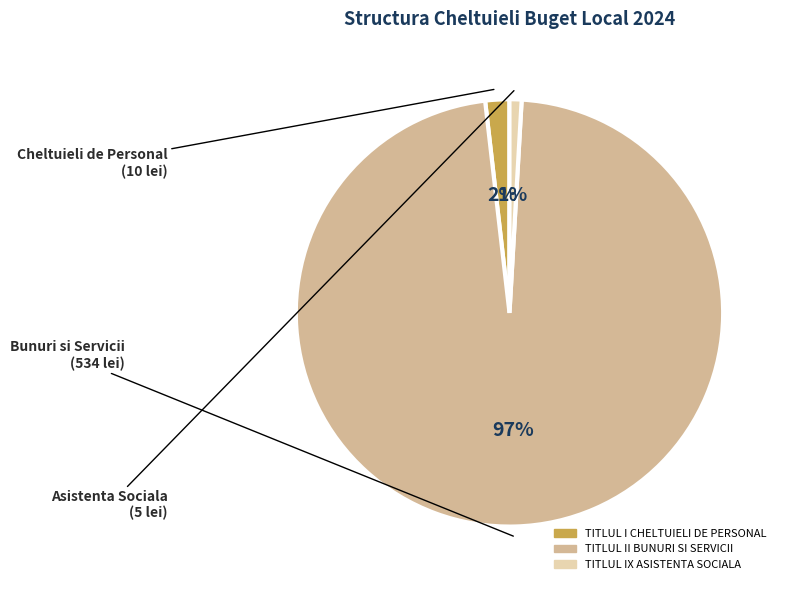

Is the sum of TITLUL I CHELTUIELI DE PERSONAL and TITLUL II BUNURI SI SERVICII greater than half?

Yes